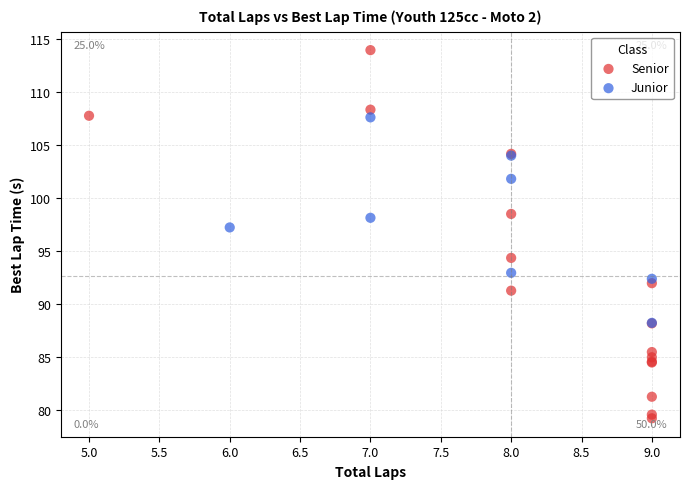

Which series contains the lowest Y value?

Senior